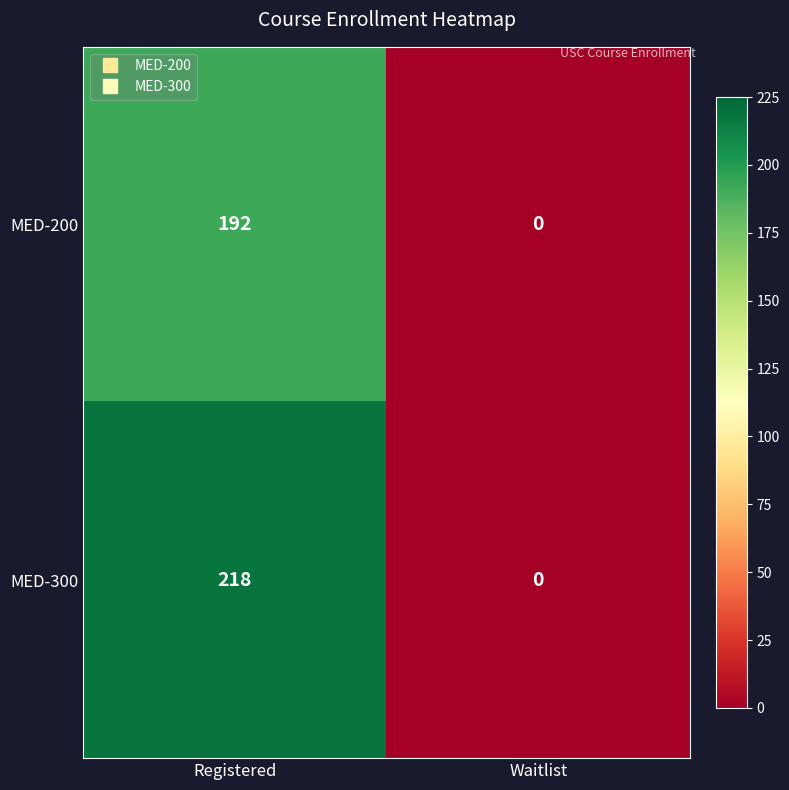

How many values in MED-300 are above zero?

1